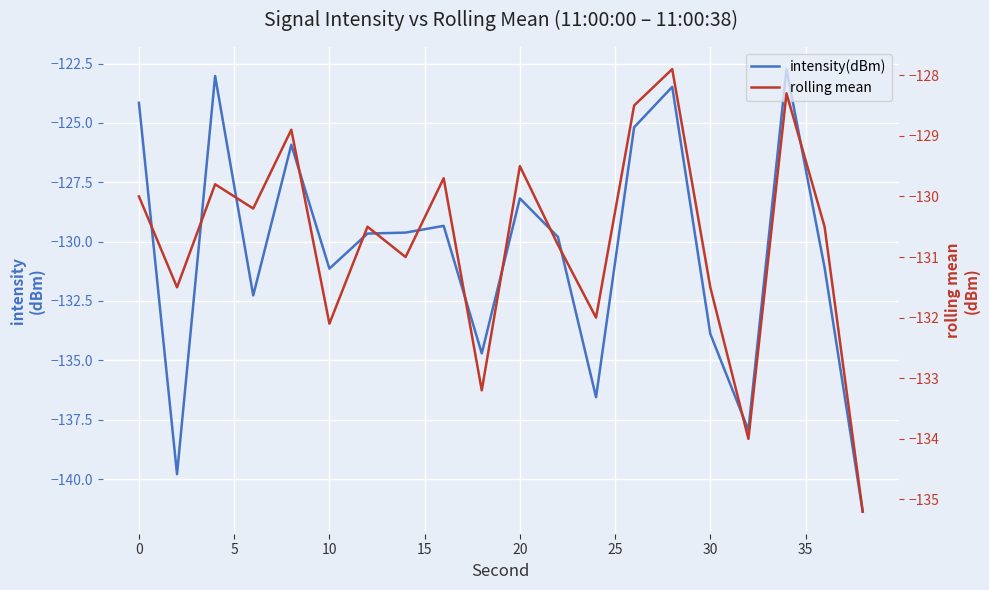

List the series in order of their overall mean, highest first.

intensity(dBm), rolling mean